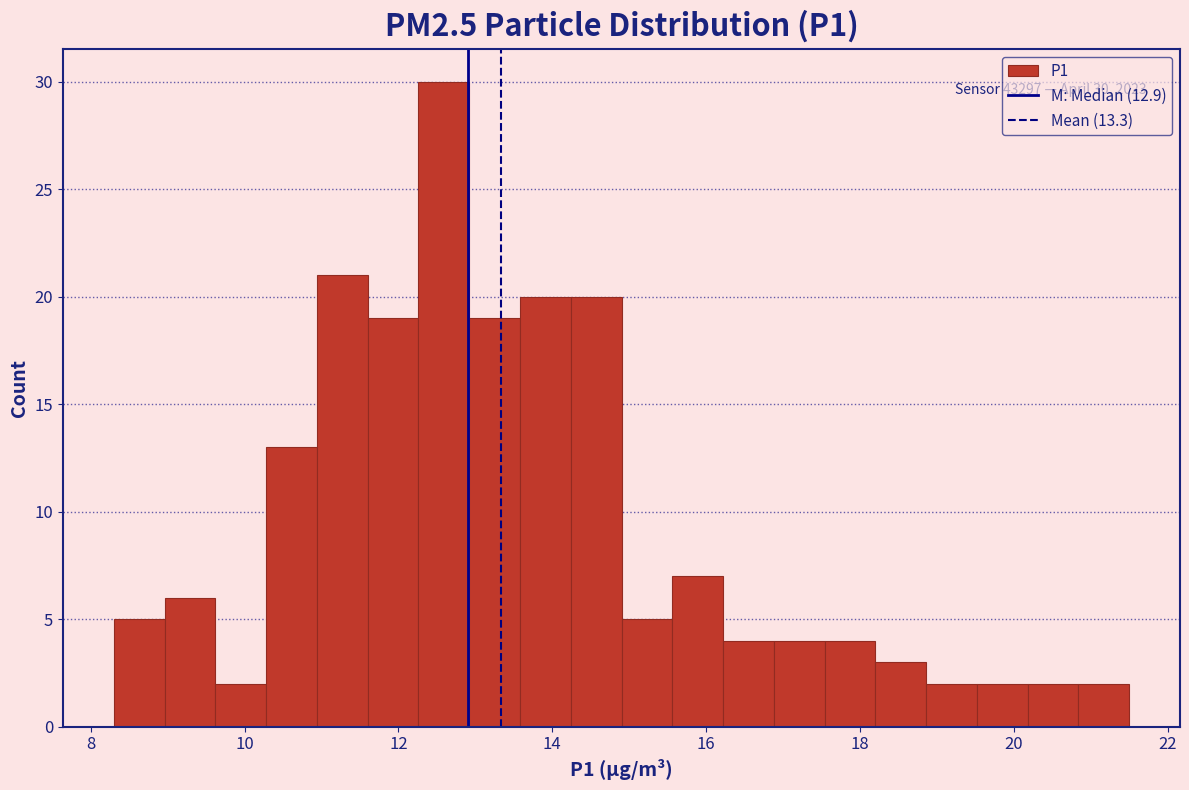

Read against the x-axis, roughly where is the centre of the tallest bar?

12.6